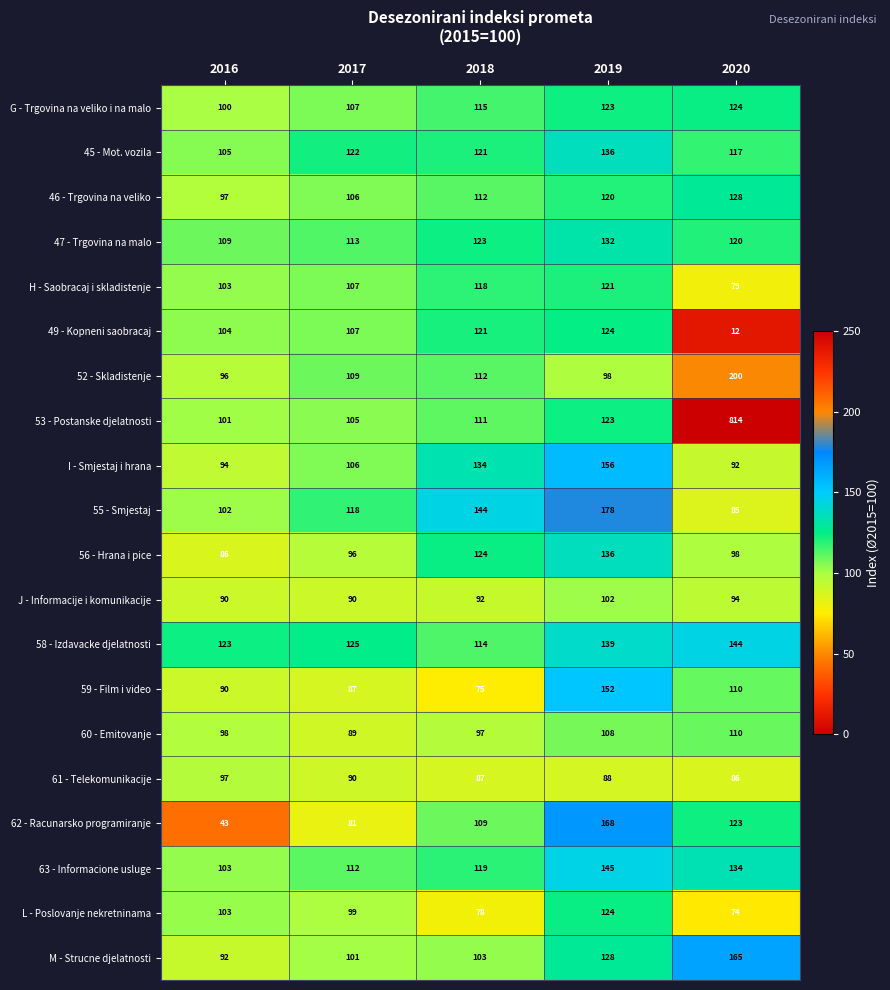

The value of 47 - Trgovina na malo at 2016 is 109. True or false?

True